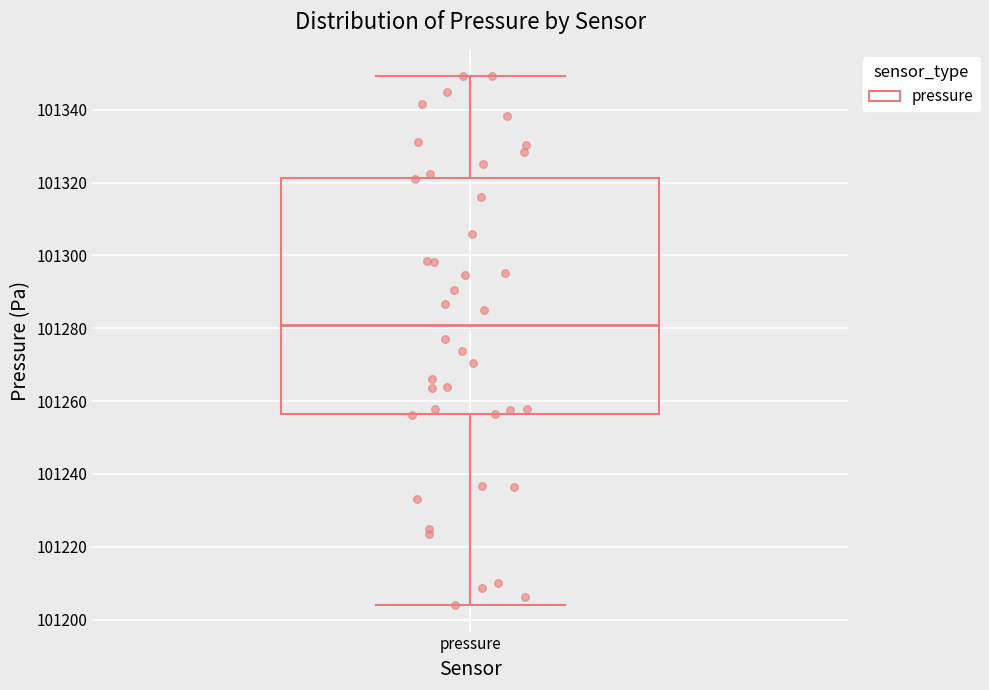

Transcribe this box plot: give where the median line is, the range the box spans, and where the two whiskers end, as read against the y-axis. The values are not printed on the chart, so give them approximately, as read against the axis.

median 101280, box 101256 to 101322, whiskers 101204 to 101350